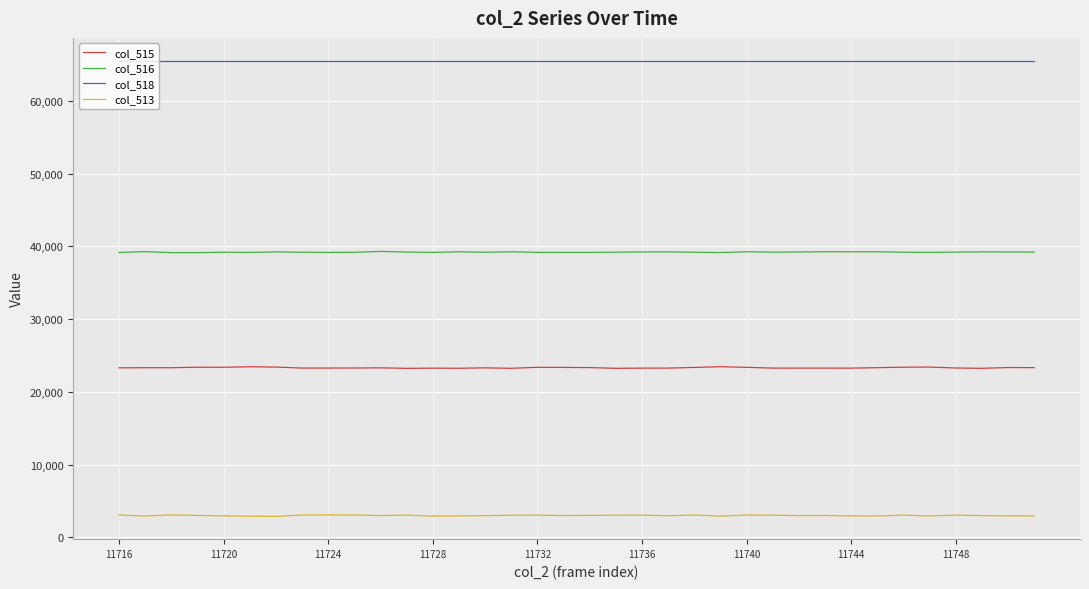

Rank the series by their average value, from lowest to highest.

col_513, col_515, col_516, col_518